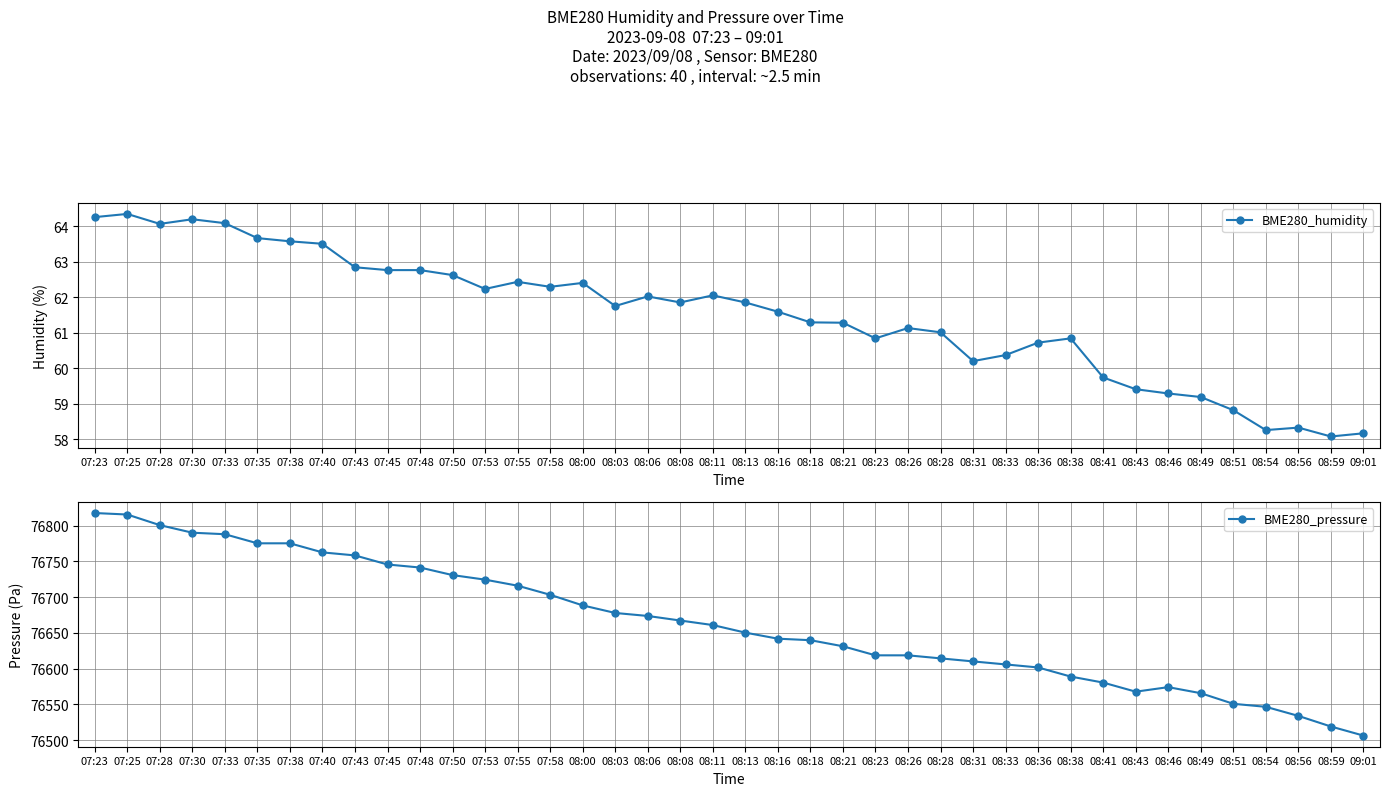

What is the total value across all series at 07:23?

76882.0